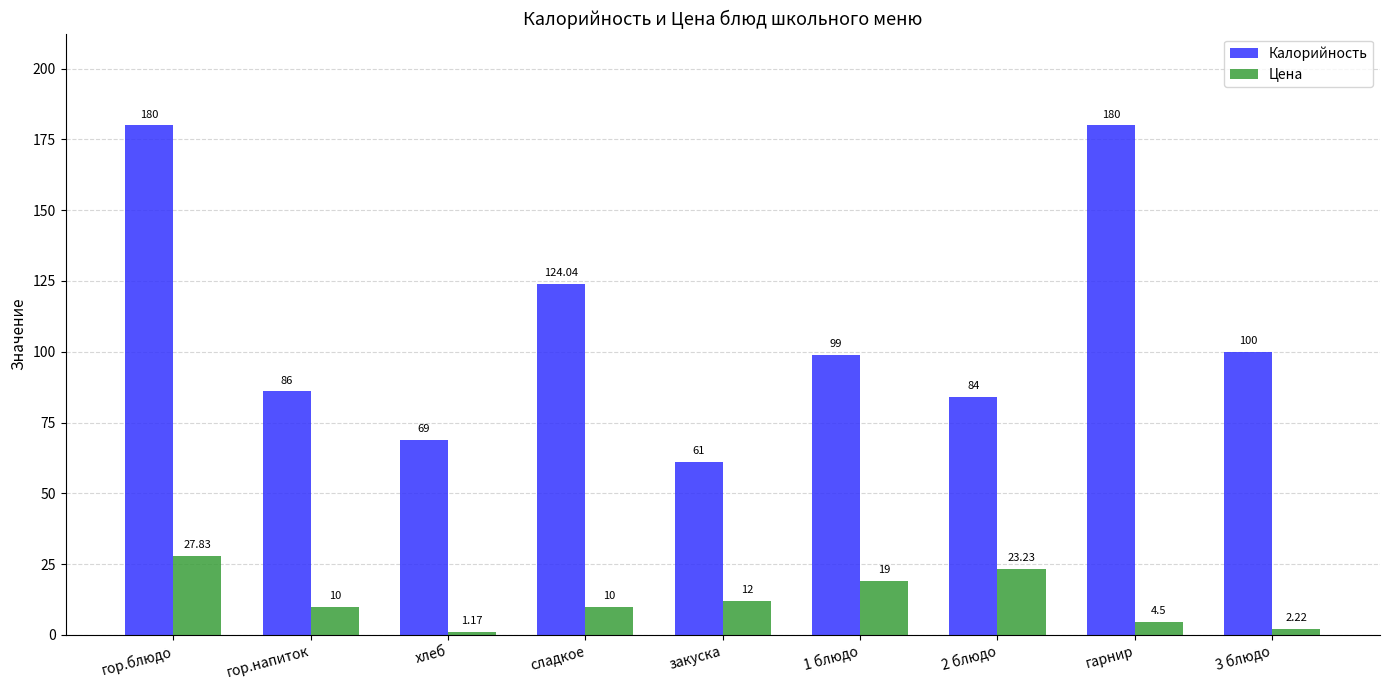

Between гор.напиток and гарнир, which series saw the biggest shift?

Калорийность